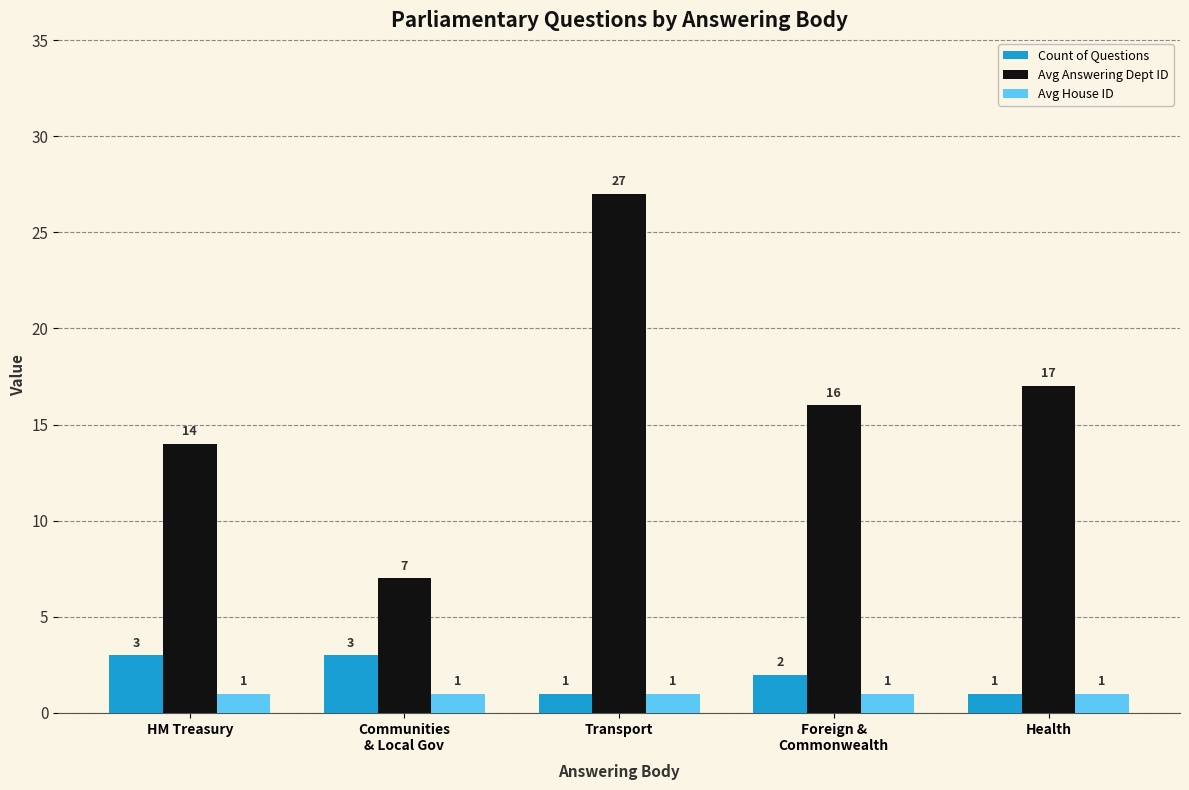

Which label corresponds to the largest value in the chart?

Transport